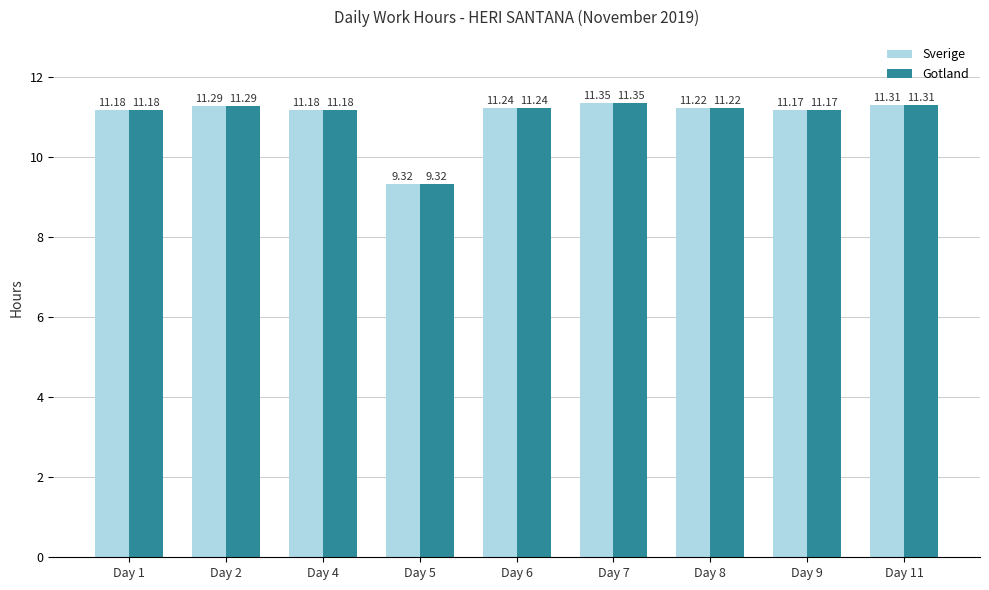

What is the total value across all series at Day 1?

22.4